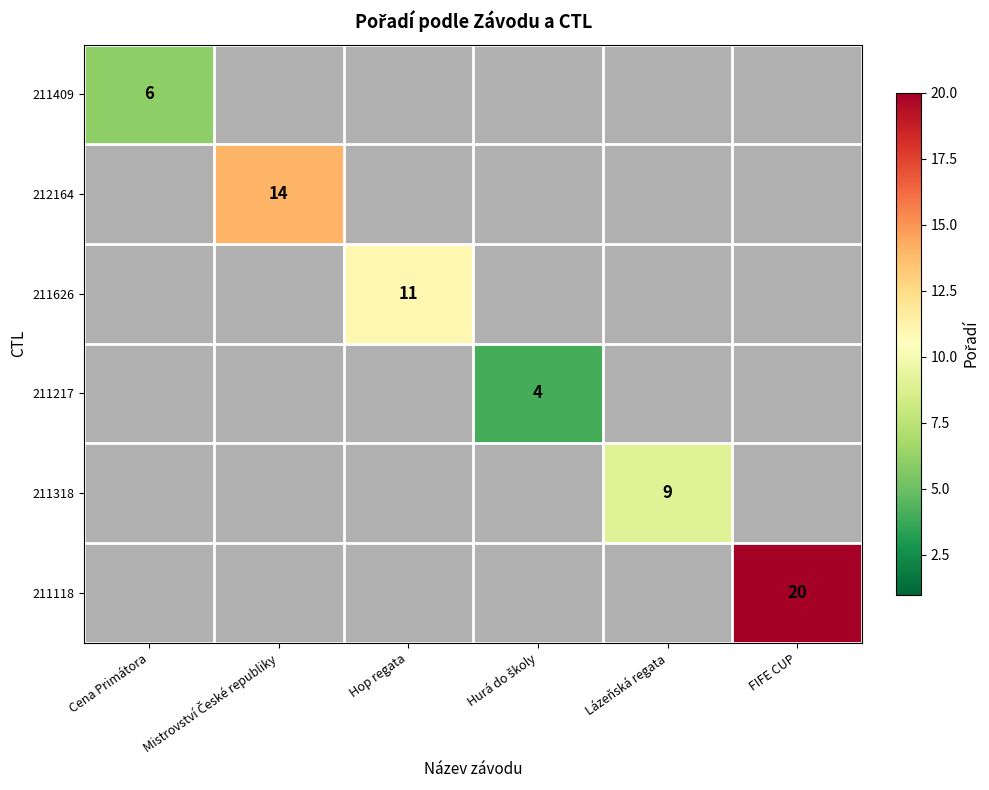

Count the number of categories in the chart.

6